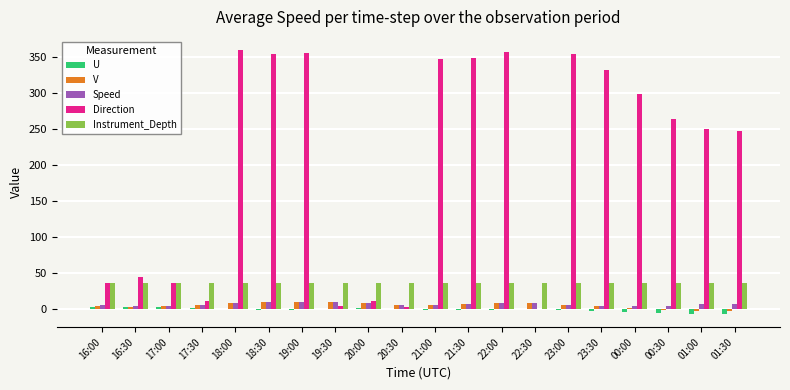

What is the sum of all V values?

107.2